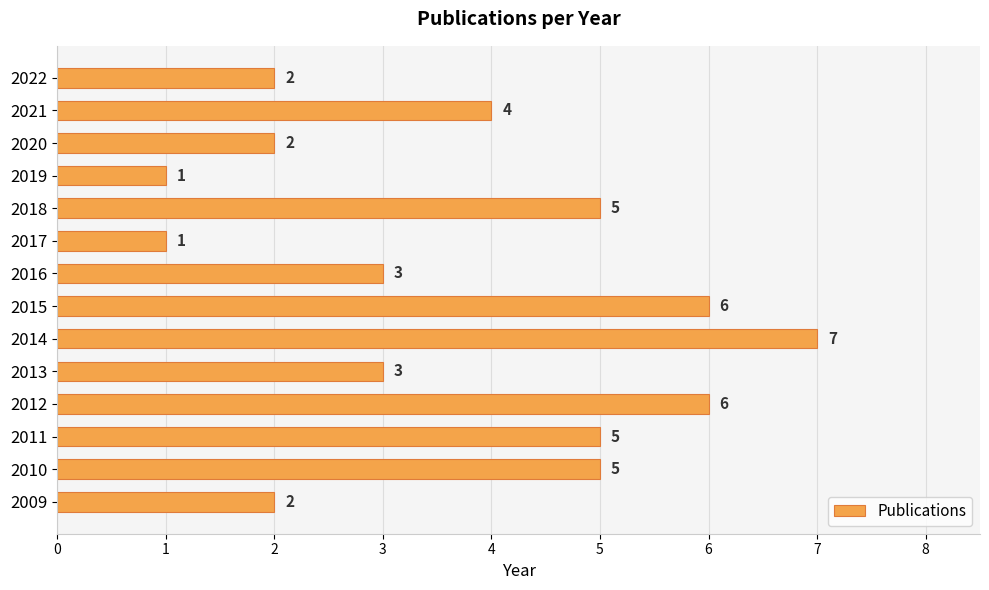

Where is the data nearest to the value 4?

2021